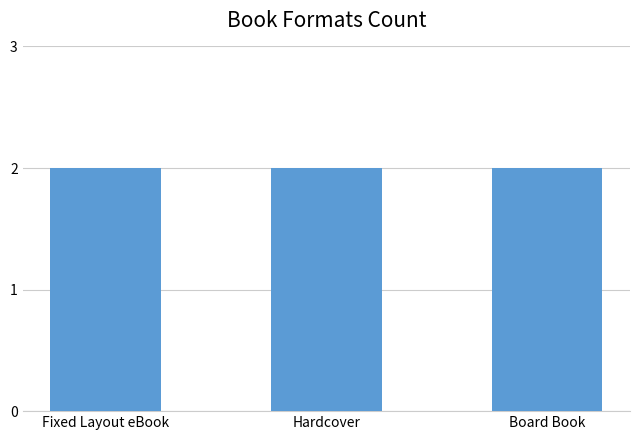

What is the label of the 1st bar from the left?

Fixed Layout eBook